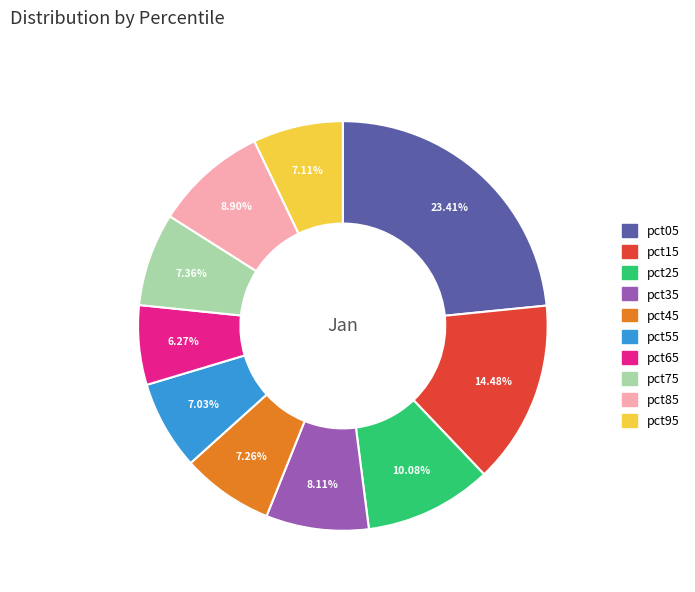

What percentage is the pct05 slice, to the nearest percent?

23%